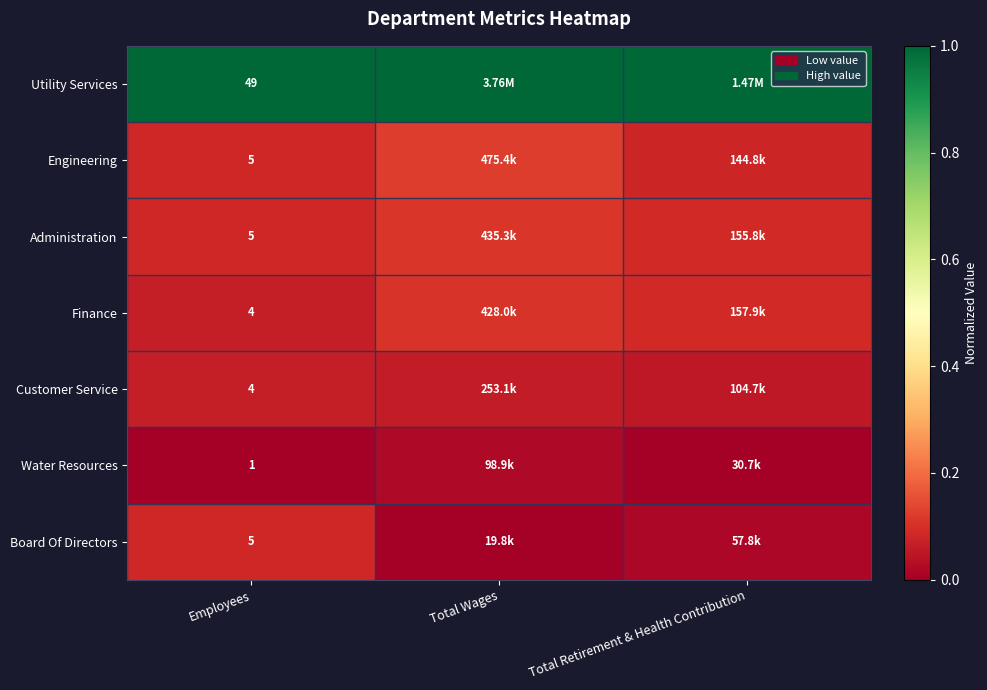

What is the difference between the highest and lowest values at Employees?

48.0